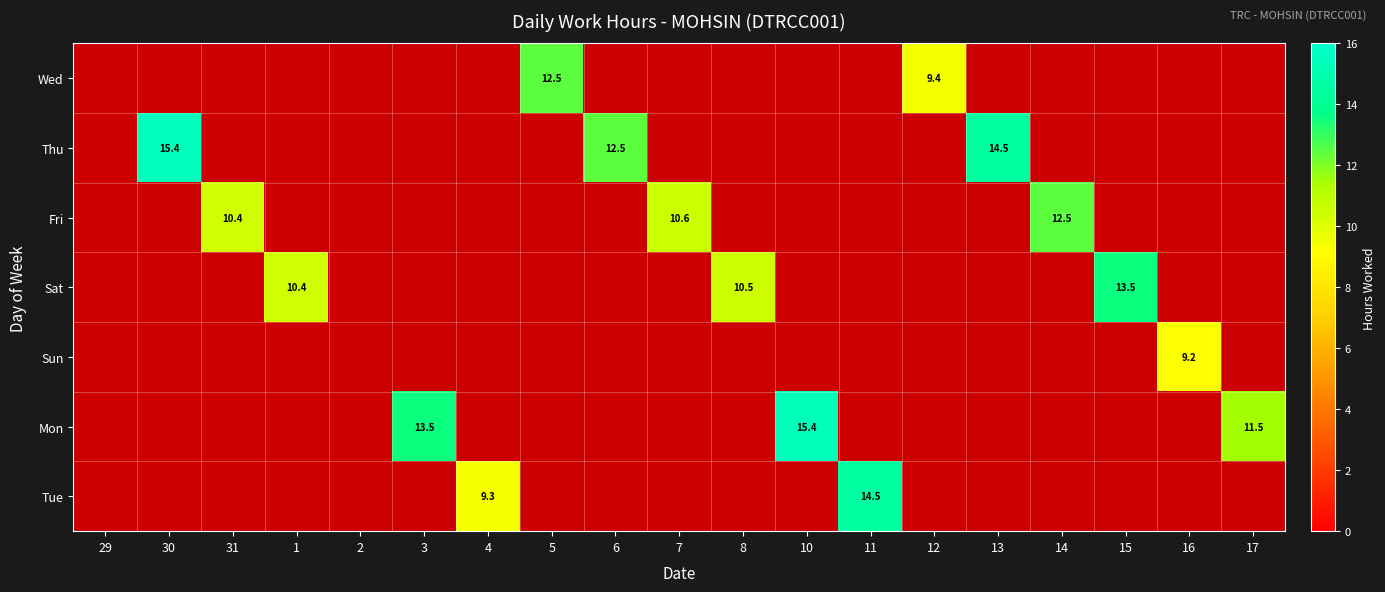

The Sat series shows 8.6 at 15. True or false?

False